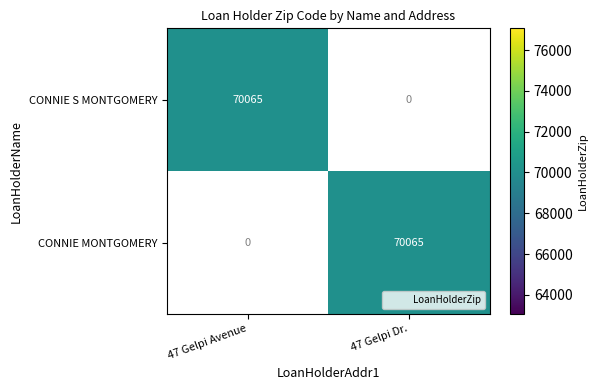

Reading left to right, what are all the values shown in this chart?

CONNIE S MONTGOMERY: 70065	0
CONNIE MONTGOMERY: 0	70065